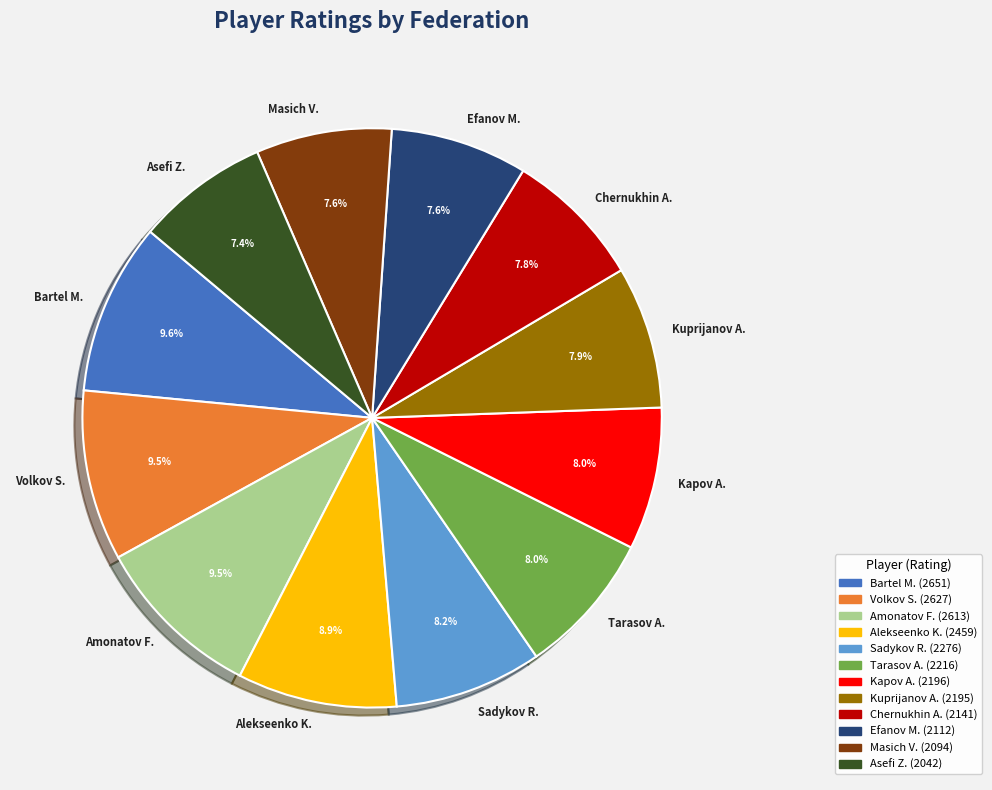

Count the number of slices in the pie.

12